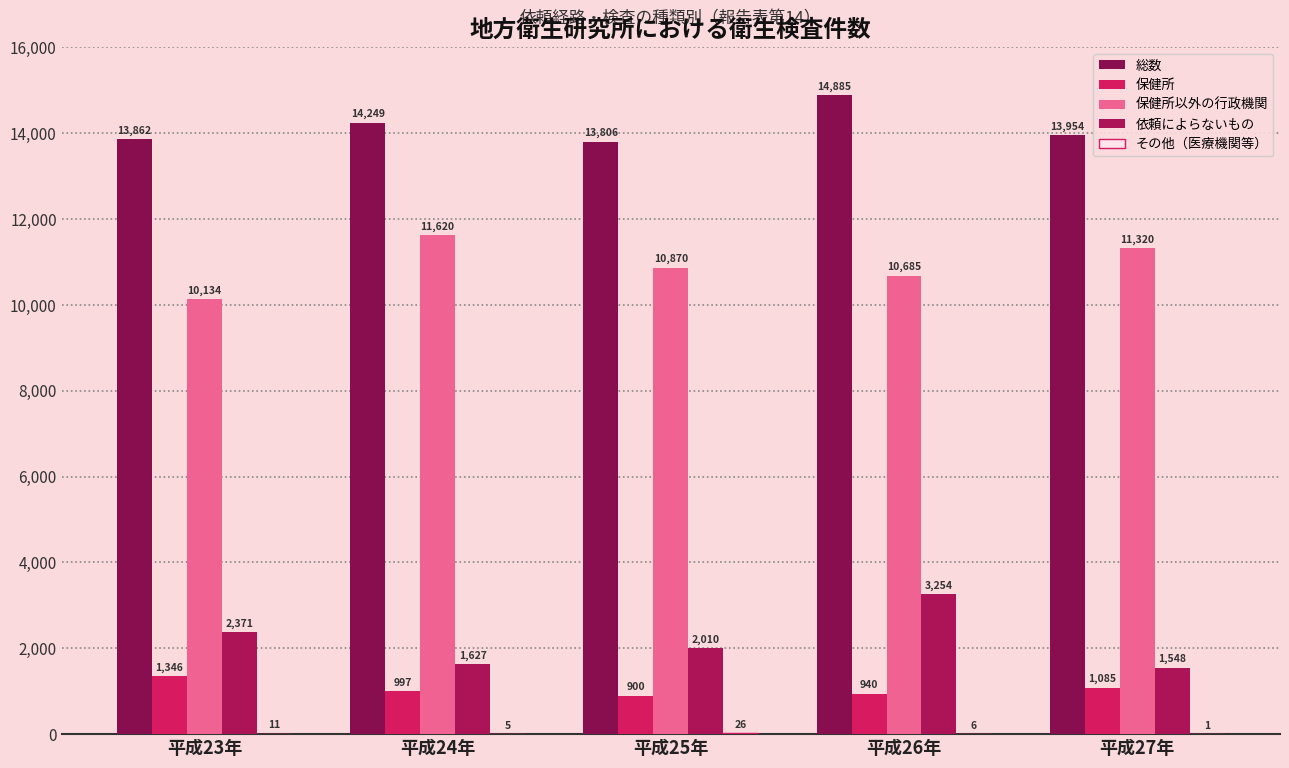

Is the value of 保健所 at 平成26年 greater than the value of 依頼によらないもの at 平成25年?

No